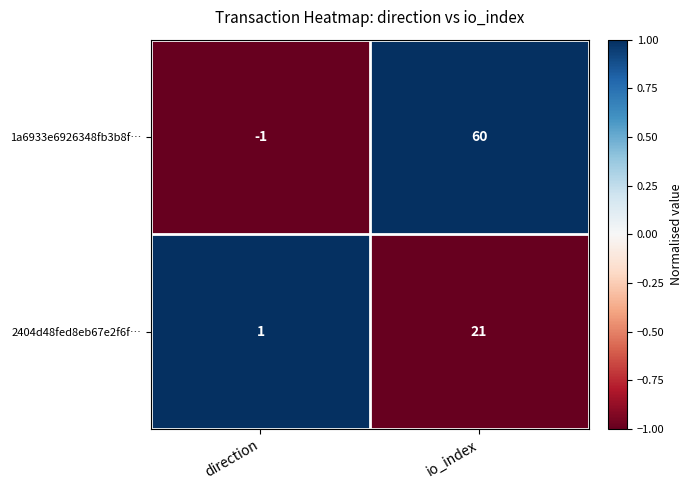

Which series changed the most between direction and io_index?

1a6933e6926348fb3b8f…